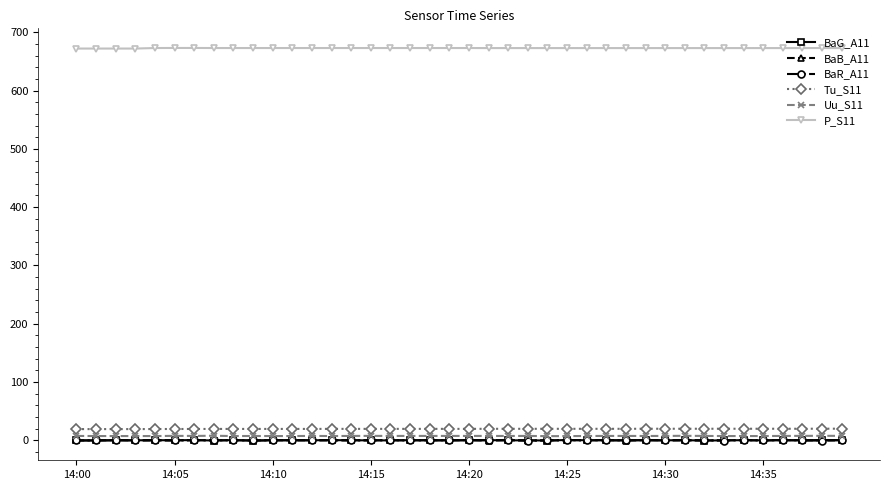

What is the maximum value shown in the chart?

673.0